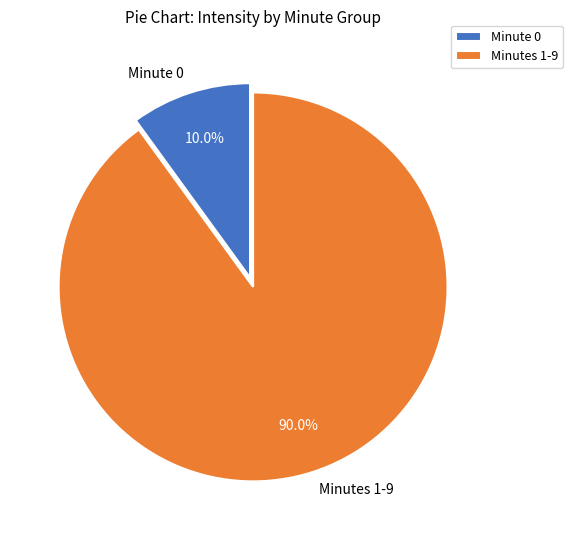

Which category has the biggest portion of the pie?

Minutes 1-9